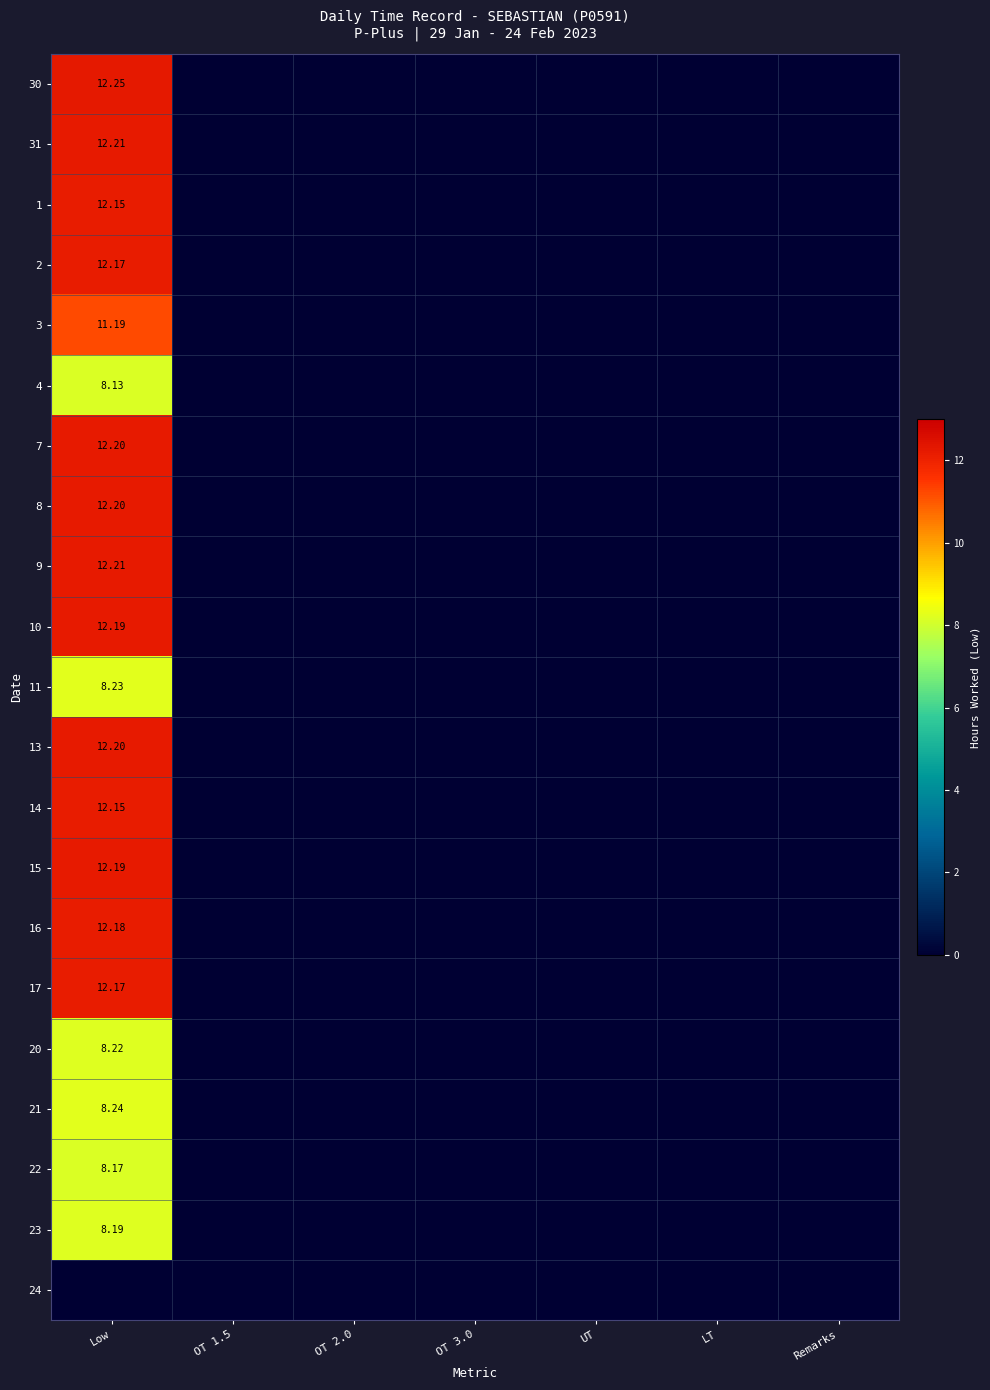

How many data points in 17 are above 0?

1